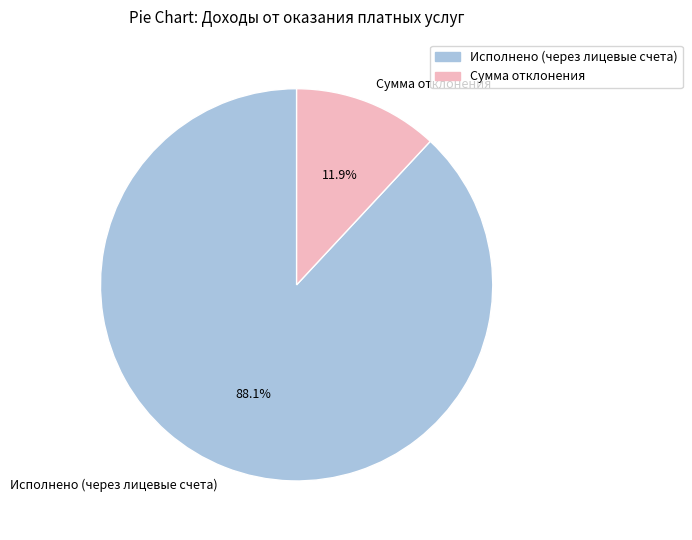

To the nearest percent, what is the difference between the Исполнено (через лицевые счета) and Сумма отклонения slice percentages?

76%